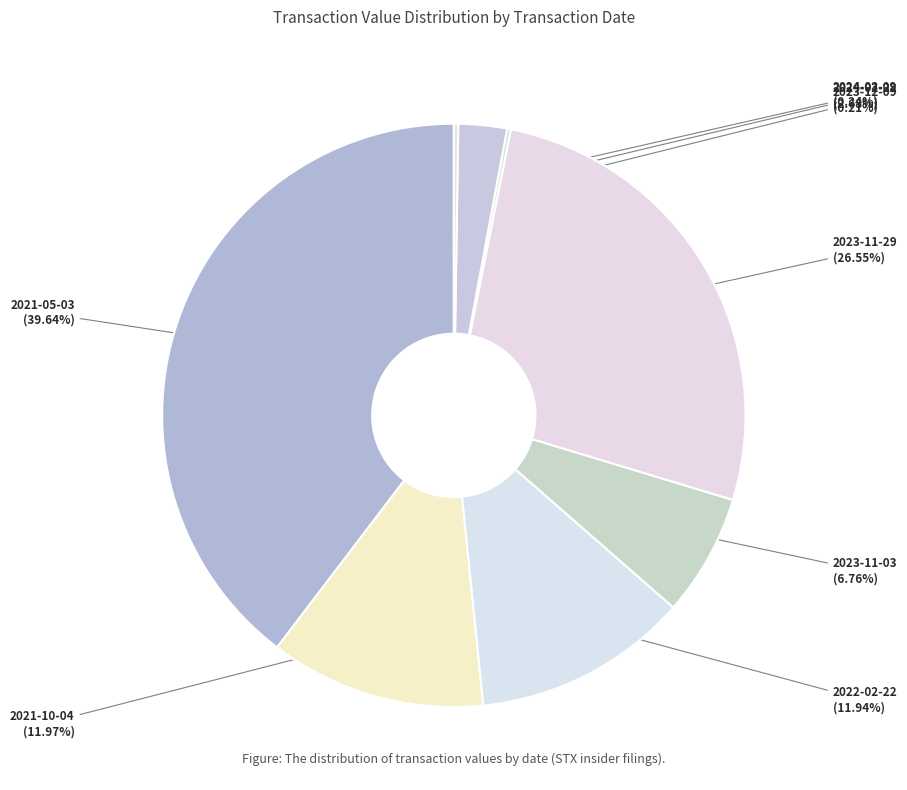

Which has a higher value, 2023-11-03 or 2023-11-29?

2023-11-29